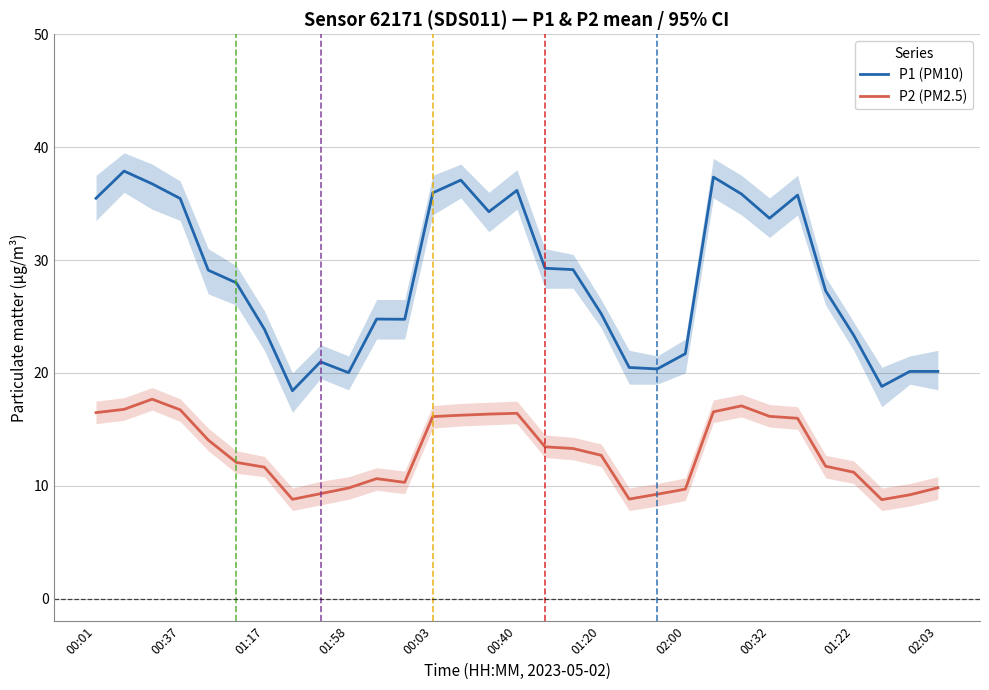

The P1 (PM10) series shows 36.0 at 00:03. True or false?

True